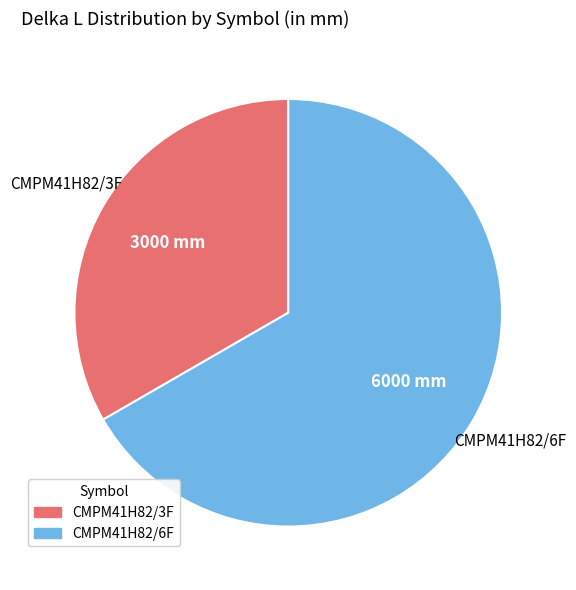

What is the largest slice in the pie chart?

CMPM41H82/6F